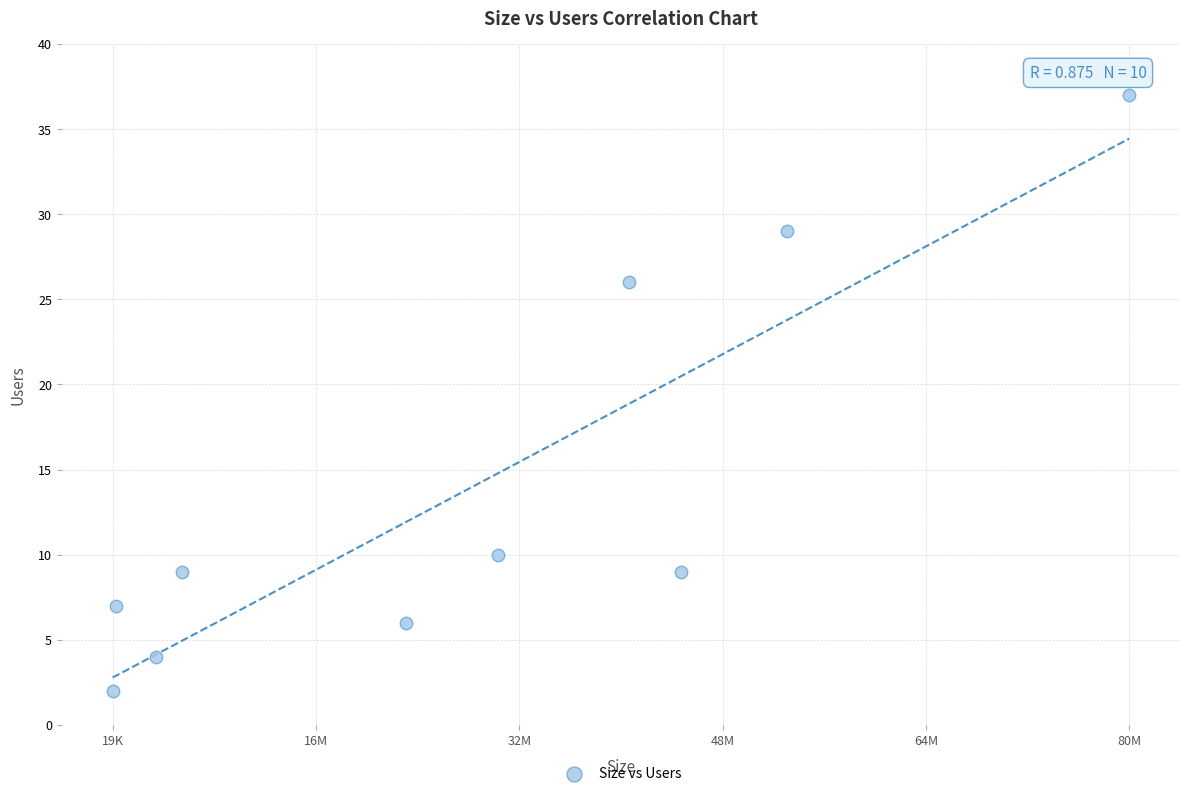

What Y value in the scatter plot is closest to 19?

26